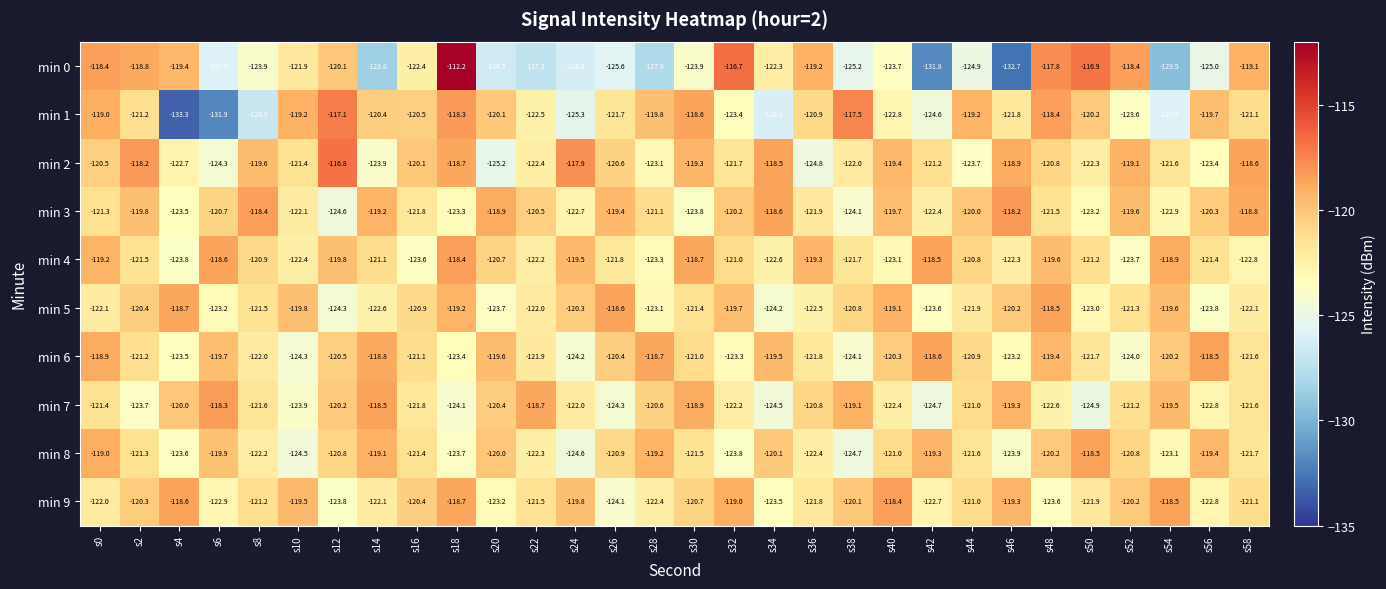

Is the value of min 8 at s20 greater than the value of min 1 at s20?

Yes